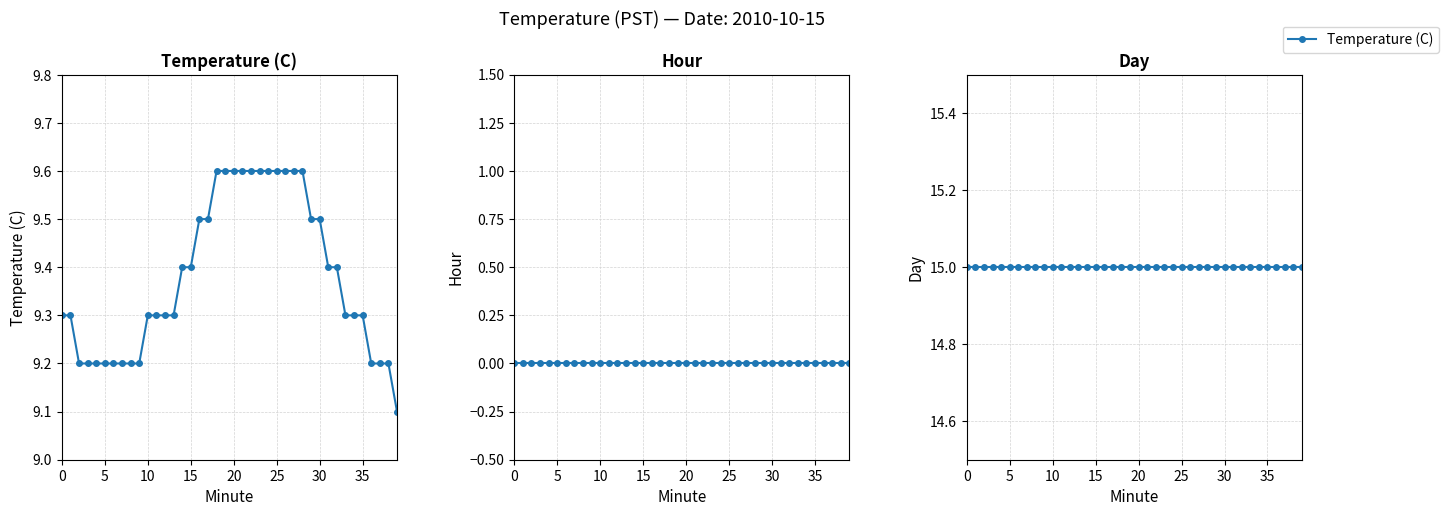

What is the spread (max minus min) of values at 22?

15.0